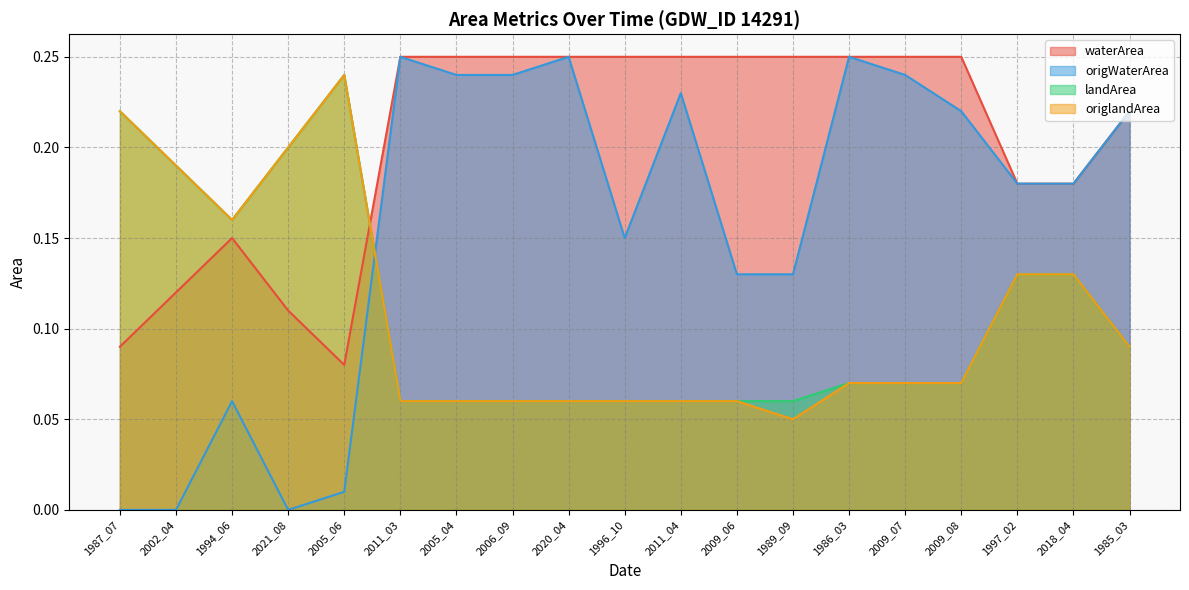

Reading right to left, what are all the values shown in this chart?

waterArea: 0.2	0.2	0.2	0.2	0.2	0.2	0.2	0.2	0.2	0.2	0.2	0.2	0.2	0.2	0.1	0.1	0.1	0.1	0.1
origWaterArea: 0.2	0.2	0.2	0.2	0.2	0.2	0.1	0.1	0.2	0.1	0.2	0.2	0.2	0.2	0.0	0.0	0.1	0.0	0.0
landArea: 0.1	0.1	0.1	0.1	0.1	0.1	0.1	0.1	0.1	0.1	0.1	0.1	0.1	0.1	0.2	0.2	0.2	0.2	0.2
origlandArea: 0.1	0.1	0.1	0.1	0.1	0.1	0.1	0.1	0.1	0.1	0.1	0.1	0.1	0.1	0.2	0.2	0.2	0.2	0.2